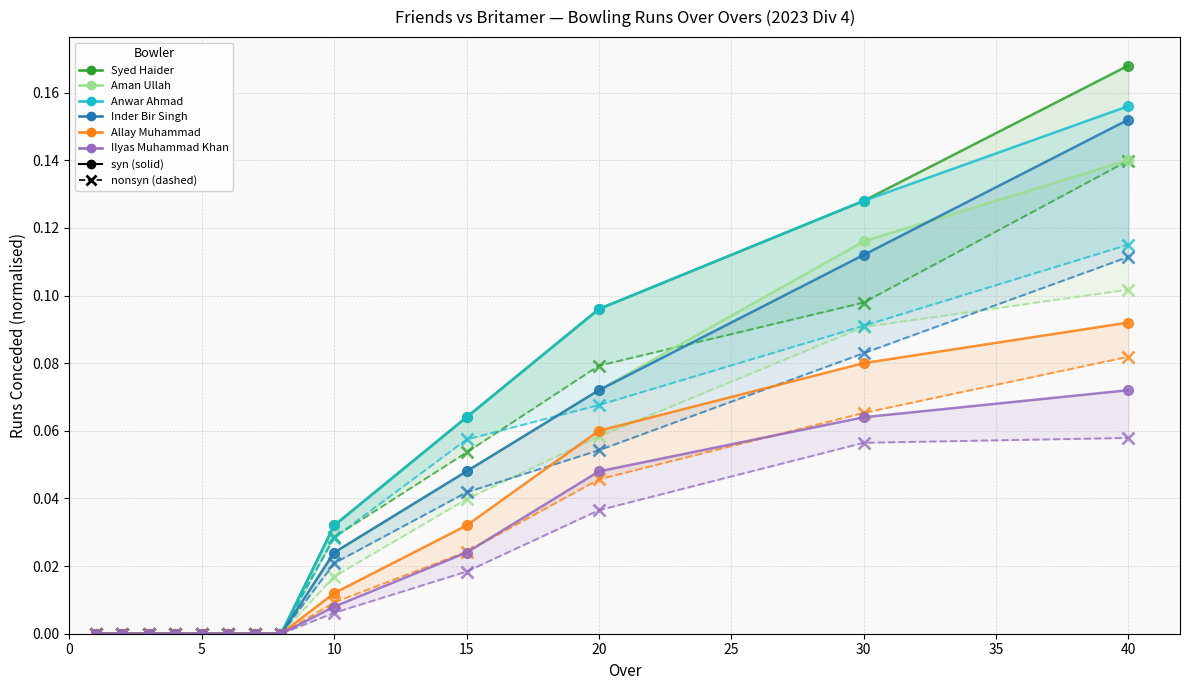

At how many categories does at least one series exceed 0?

5